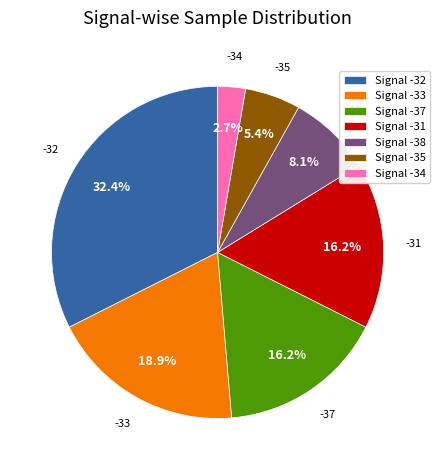

What percentage do Signal -34 and Signal -31 together represent?

18.9%